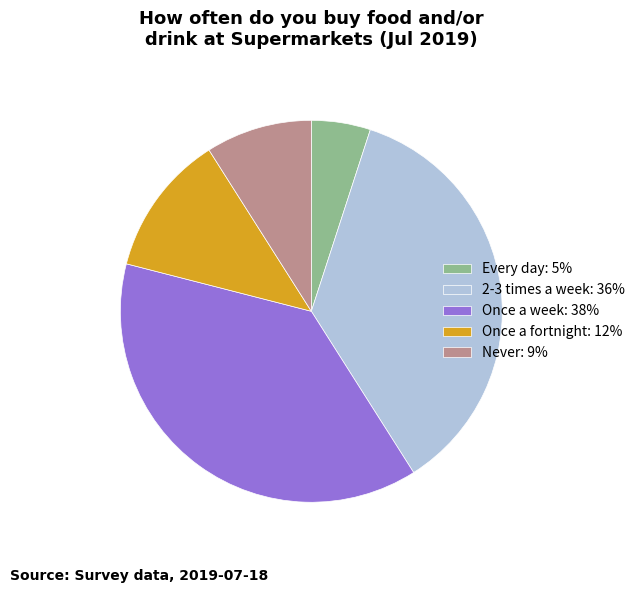

Which slice is the largest?

Once a week